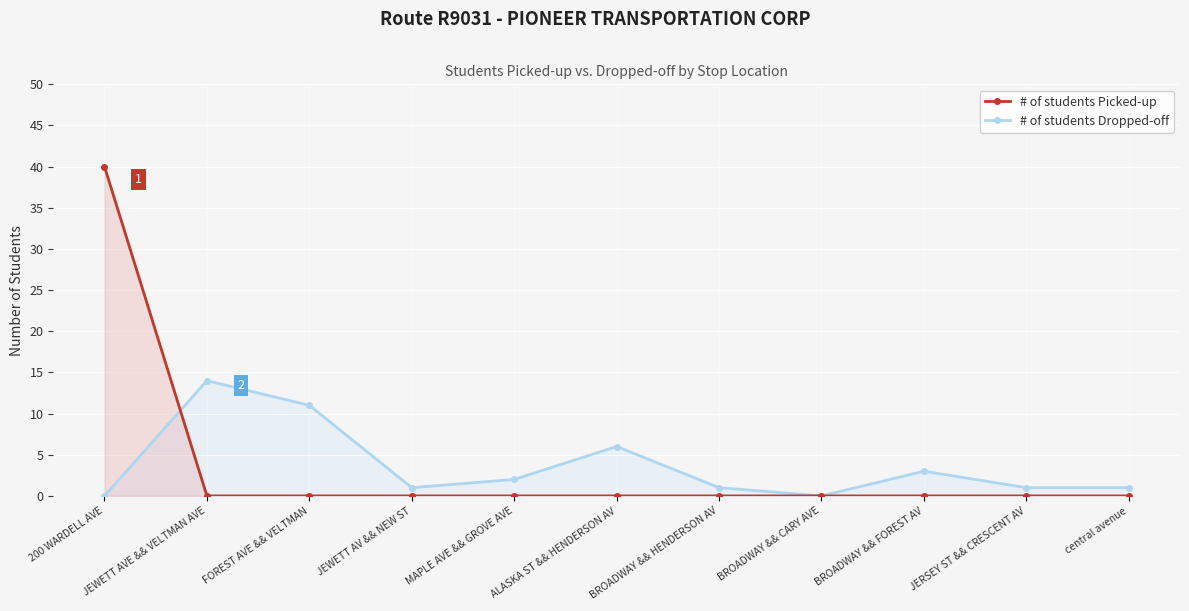

What are all the series names shown in the legend?

# of students Picked-up, # of students Dropped-off